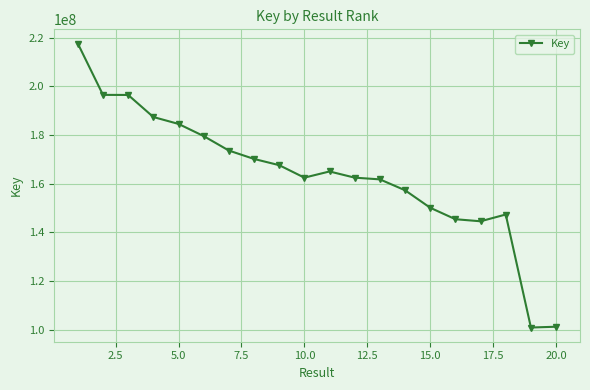

What is the sum of all values?

3270911625